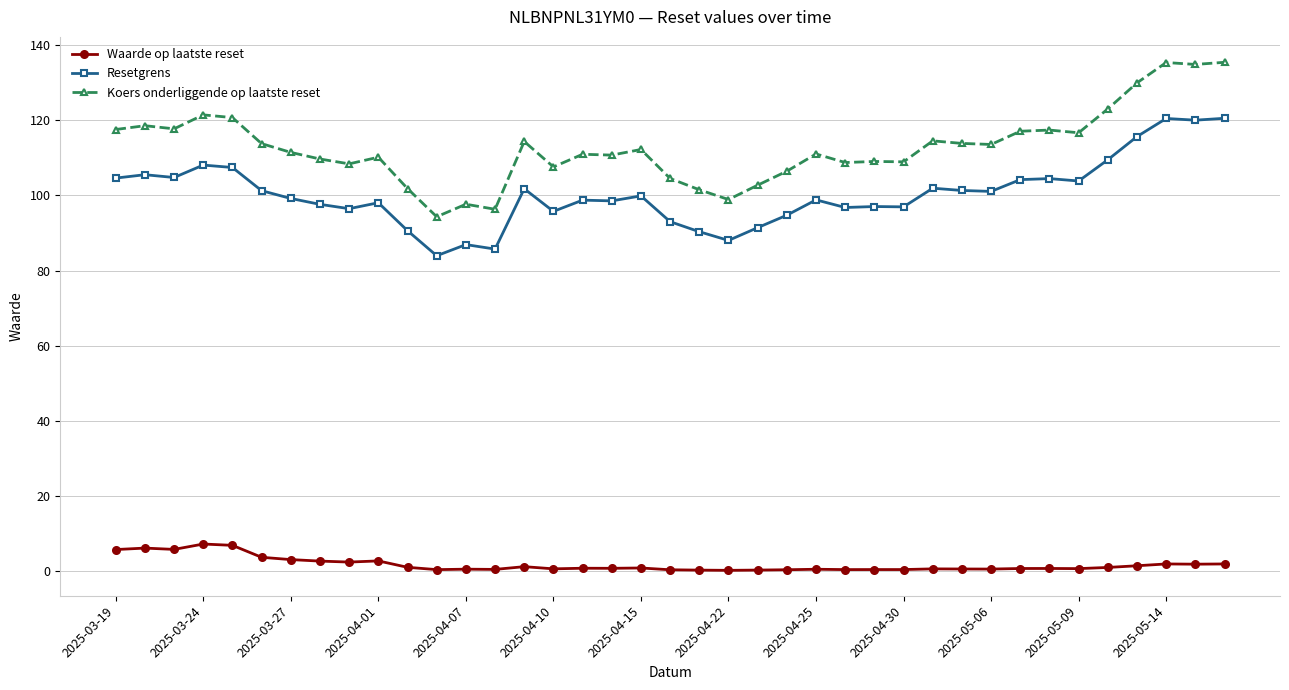

What is the maximum value shown in the chart?

135.4